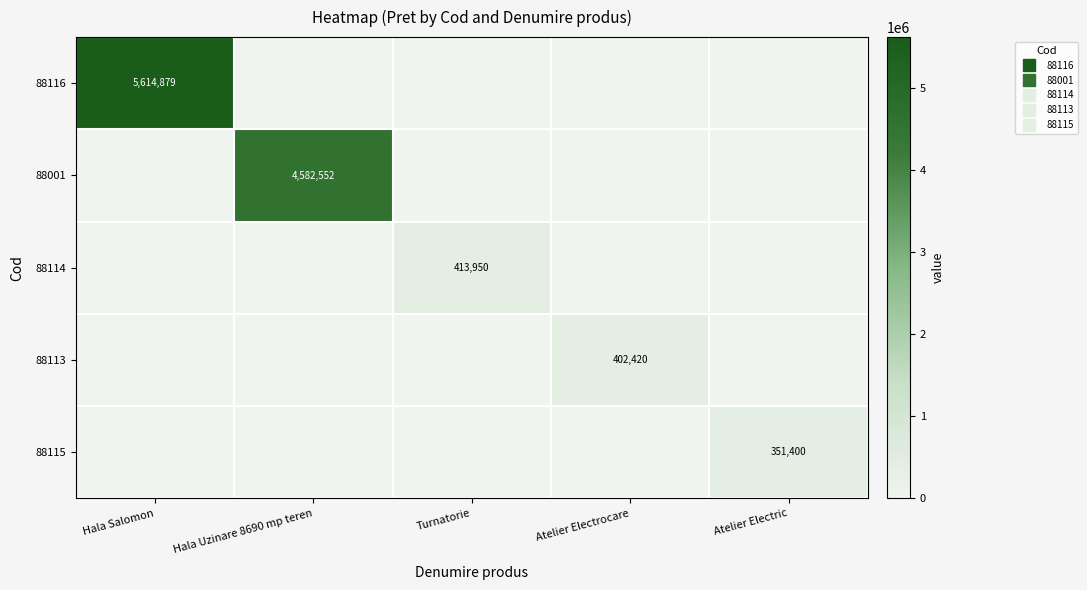

Which series has the largest range (max minus min)?

88116